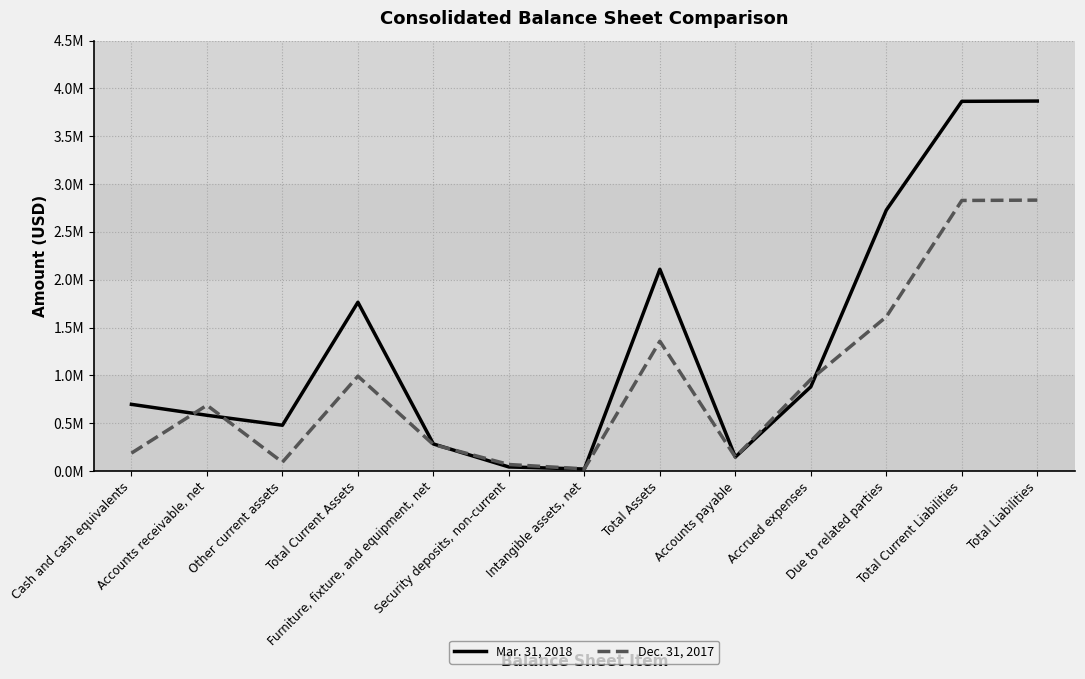

Is this an area chart (filled region under the line)?

No